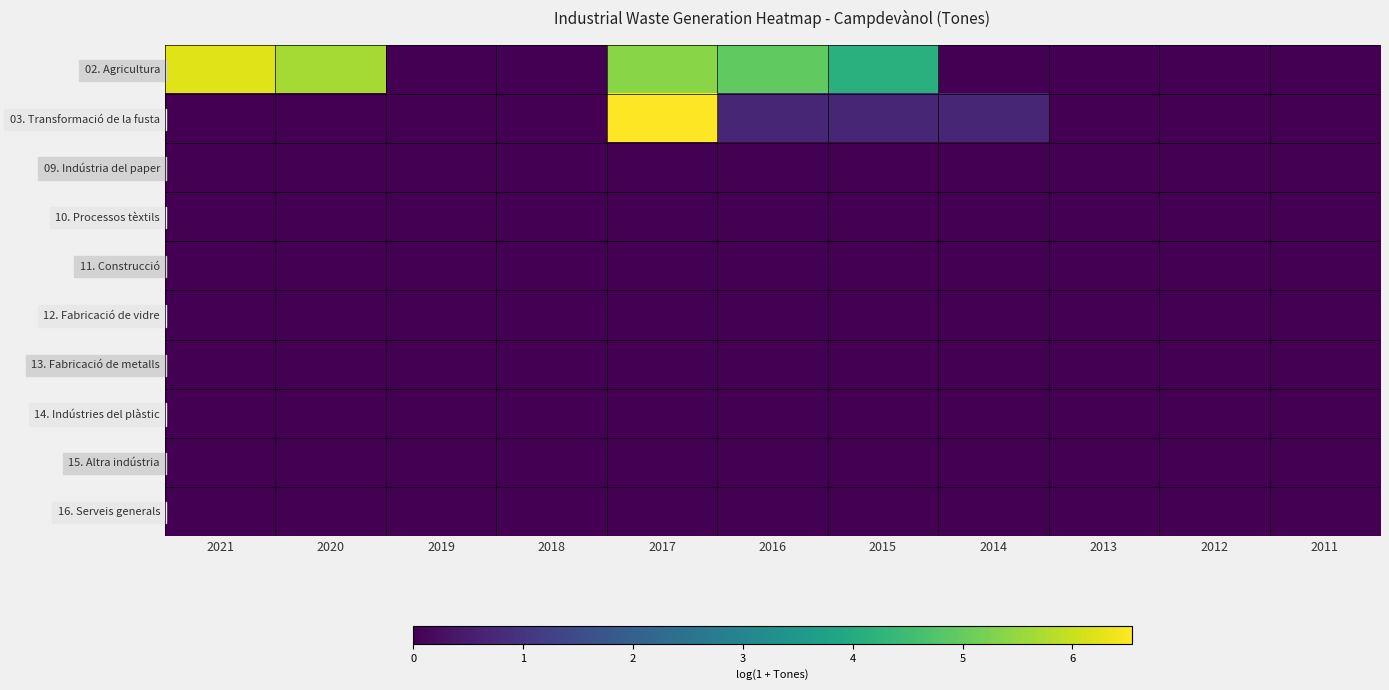

At which label is 12. Fabricació de vidre closest to 0?

2021